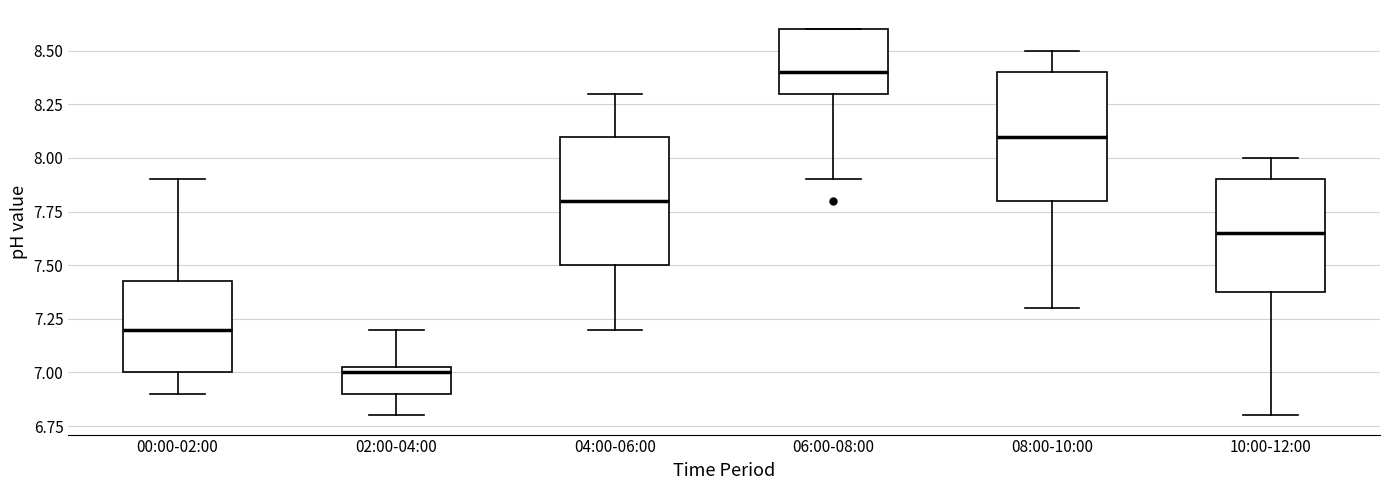

Reading left to right, transcribe this box plot: for each box, give where its median line is, the range the box spans, and where its two whiskers end, as read against the y-axis. The values are not printed on the chart, so give them approximately, as read against the axis.

00:00-02:00: median 7.20, box 7.00 to 7.45, whiskers 6.90 to 7.90
02:00-04:00: median 7.00, box 6.90 to 7.05, whiskers 6.80 to 7.20
04:00-06:00: median 7.80, box 7.50 to 8.10, whiskers 7.20 to 8.30
06:00-08:00: median 8.40, box 8.30 to 8.60, whiskers 7.90 to 8.60
08:00-10:00: median 8.10, box 7.80 to 8.40, whiskers 7.30 to 8.50
10:00-12:00: median 7.65, box 7.40 to 7.90, whiskers 6.80 to 8.00